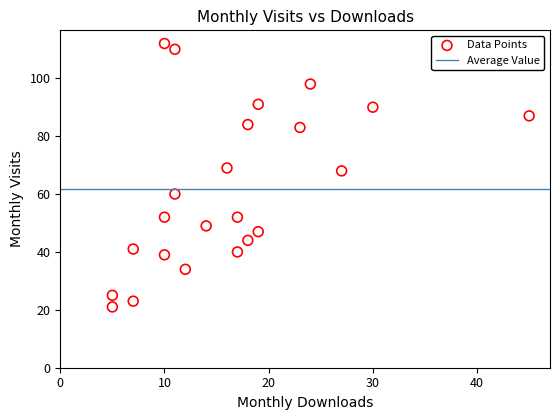

What is the range of X values (max minus min)?

40